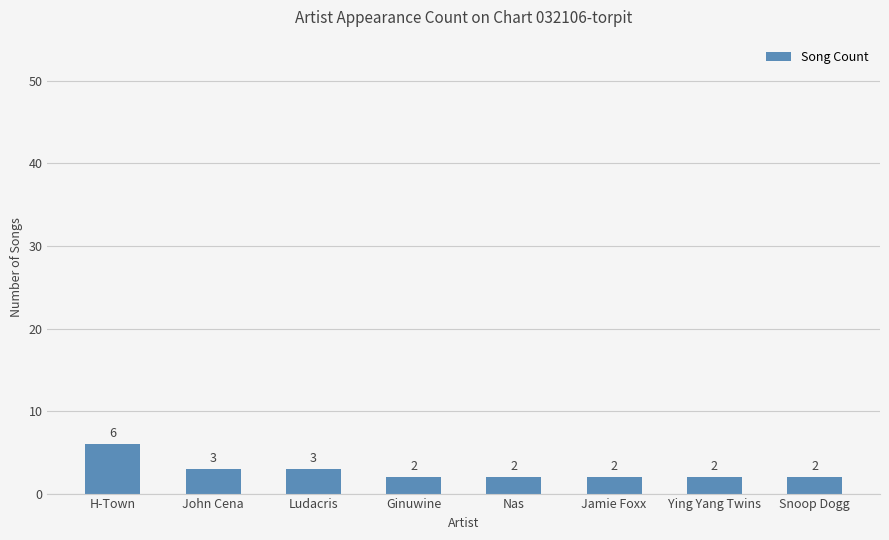

What is the difference between the values at Ginuwine and John Cena?

1